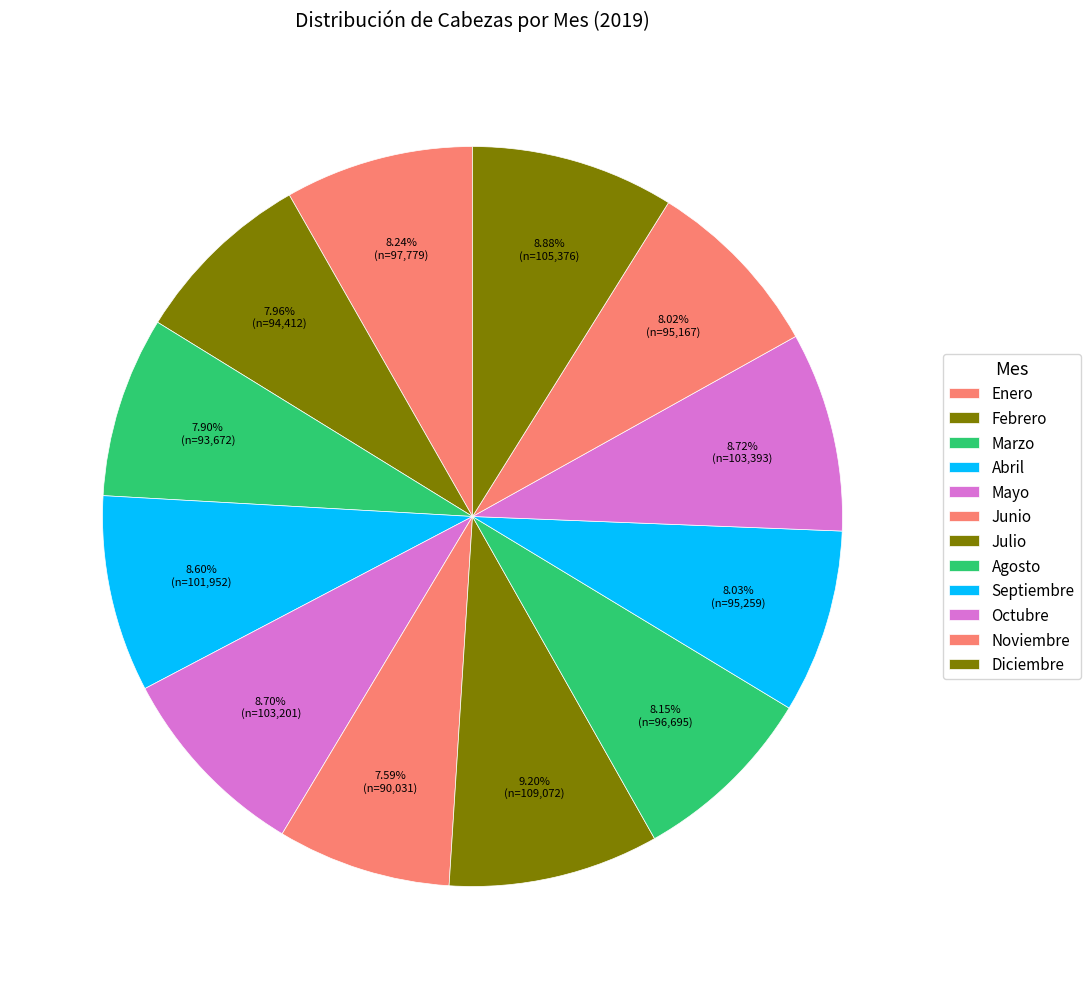

What is the total percentage of Enero and Octubre?

17.0%